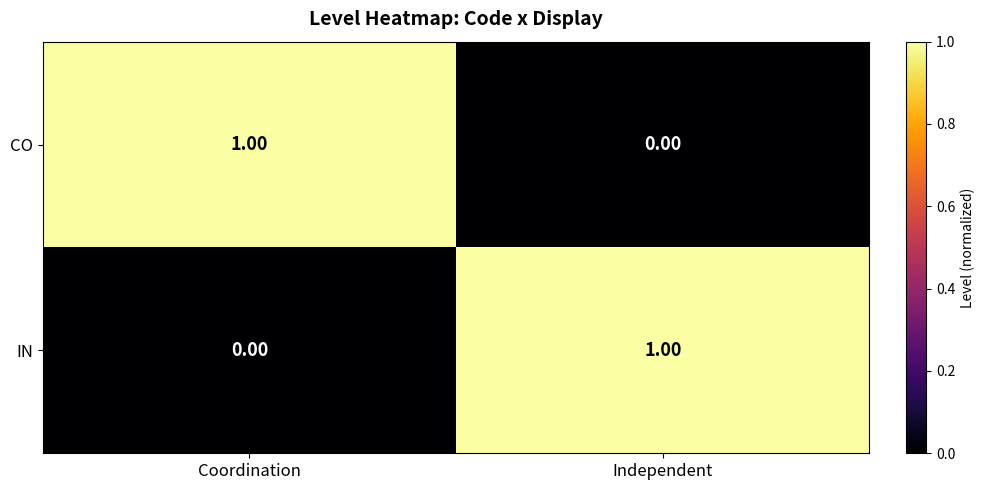

At Coordination, list the series in order from smallest to largest.

IN, CO